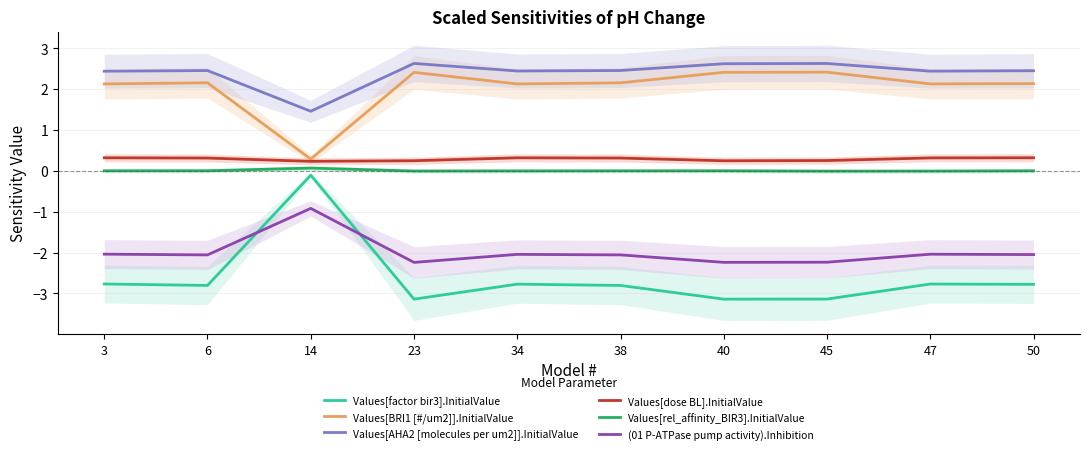

Reading right to left, transcribe all the data shown in this chart.

Values[factor bir3].InitialValue: 50=-2.8	47=-2.8	45=-3.1	40=-3.1	38=-2.8	34=-2.8	23=-3.1	14=-0.1	6=-2.8	3=-2.8
Values[BRI1 [#/um2]].InitialValue: 50=2.1	47=2.1	45=2.4	40=2.4	38=2.2	34=2.1	23=2.4	14=0.3	6=2.2	3=2.1
Values[AHA2 [molecules per um2]].InitialValue: 50=2.5	47=2.4	45=2.6	40=2.6	38=2.5	34=2.4	23=2.6	14=1.5	6=2.5	3=2.4
Values[dose BL].InitialValue: 50=0.3	47=0.3	45=0.3	40=0.2	38=0.3	34=0.3	23=0.2	14=0.2	6=0.3	3=0.3
Values[rel_affinity_BIR3].InitialValue: 50=0.0	47=-0.0	45=-0.0	40=0.0	38=-0.0	34=-0.0	23=-0.0	14=0.1	6=0.0	3=0.0
(01 P-ATPase pump activity).Inhibition: 50=-2.0	47=-2.0	45=-2.2	40=-2.2	38=-2.1	34=-2.0	23=-2.2	14=-0.9	6=-2.1	3=-2.0